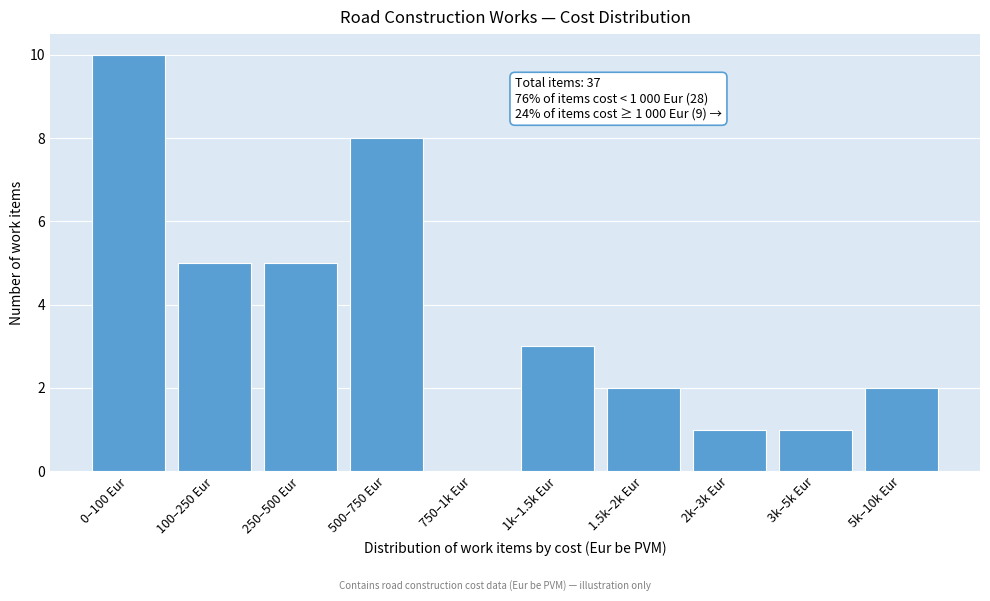

Reading left to right, transcribe all the data shown in this chart.

0–100 Eur=10	100–250 Eur=5	250–500 Eur=5	500–750 Eur=8	750–1k Eur=0	1k–1.5k Eur=3	1.5k–2k Eur=2	2k–3k Eur=1	3k–5k Eur=1	5k–10k Eur=2